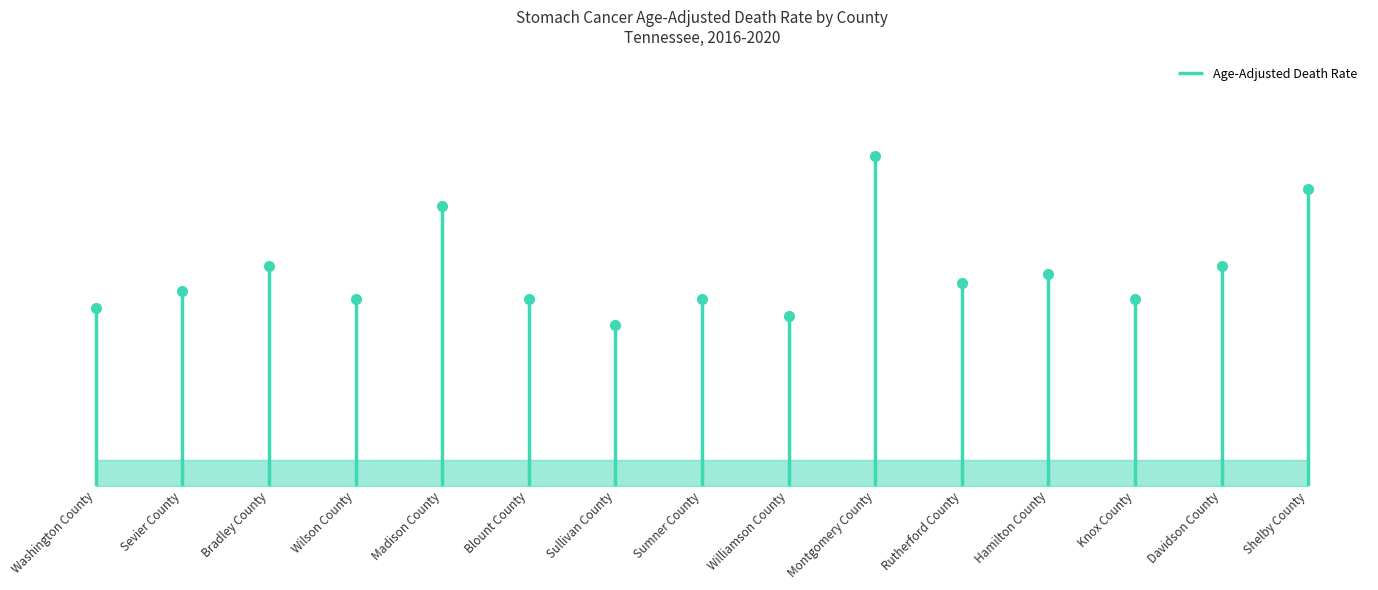

What is the difference between the second highest and minimum values?

1.6